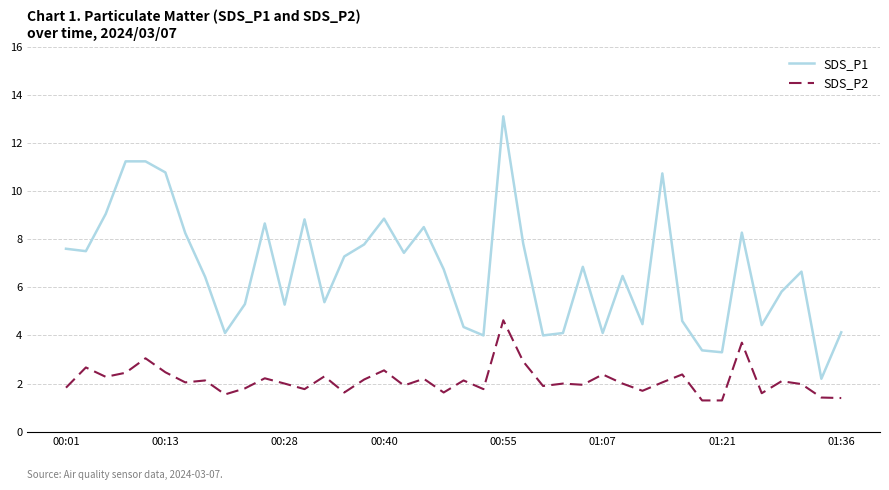

What is the minimum value shown in the chart?

1.3